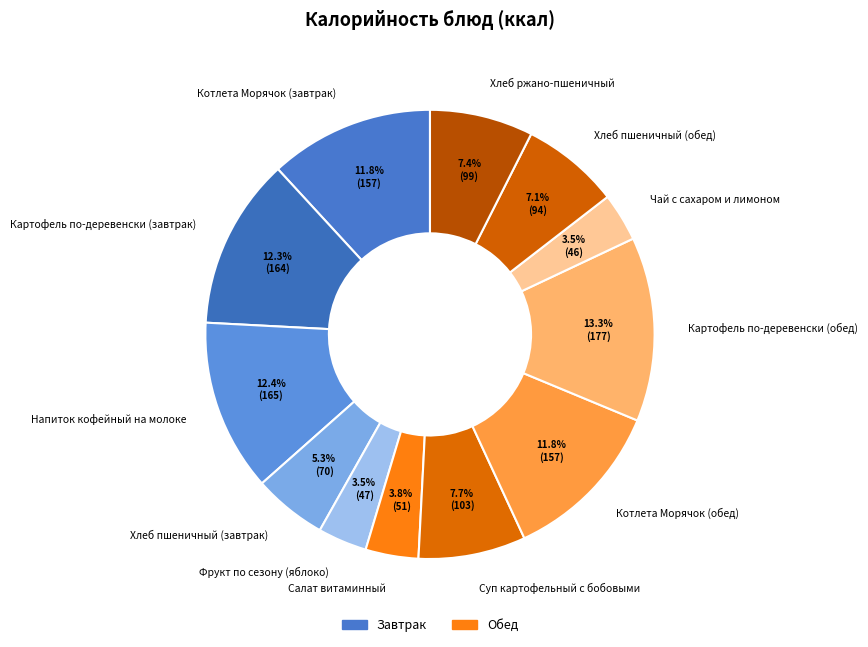

Does any single category account for the majority?

No